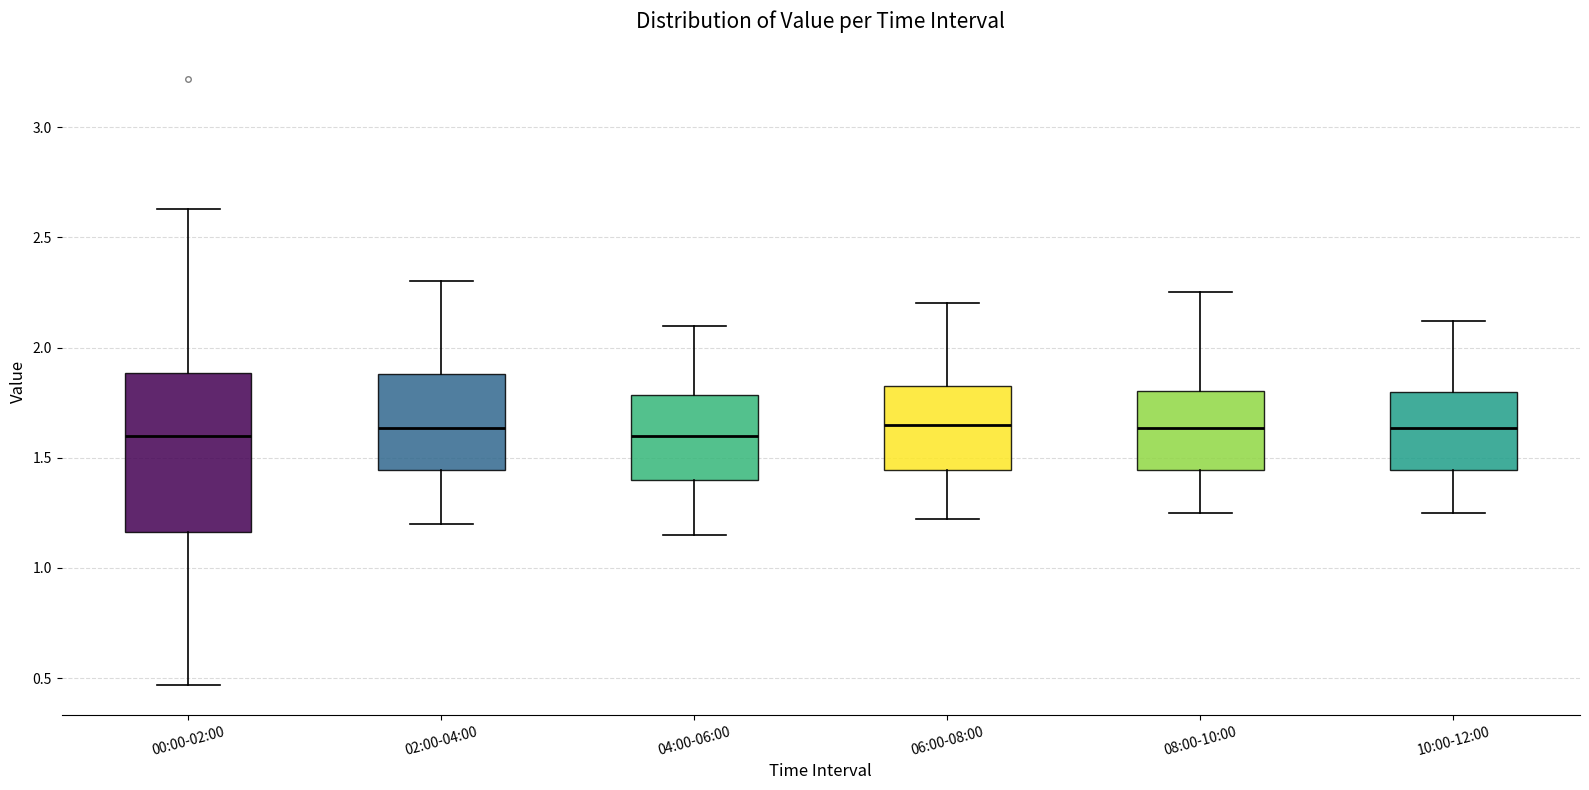

Where does the lower whisker of the box for 06:00-08:00 end on the y-axis? The values are not printed on the chart, so give them approximately, as read against the axis.

1.20